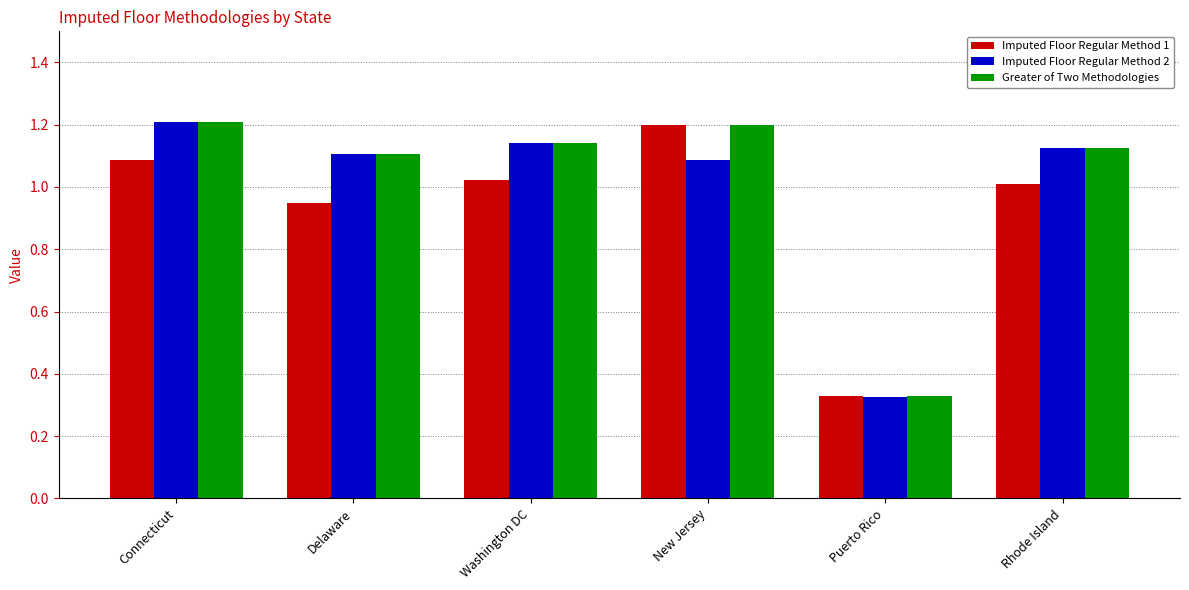

What is the sum of all Greater of Two Methodologies values?

6.1